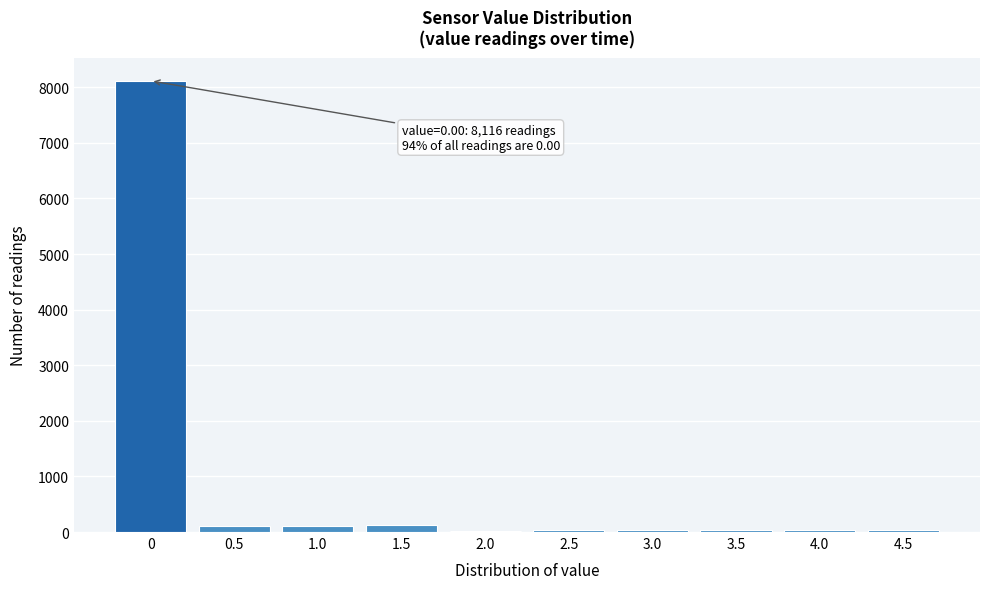

What is the greatest value displayed?

8116